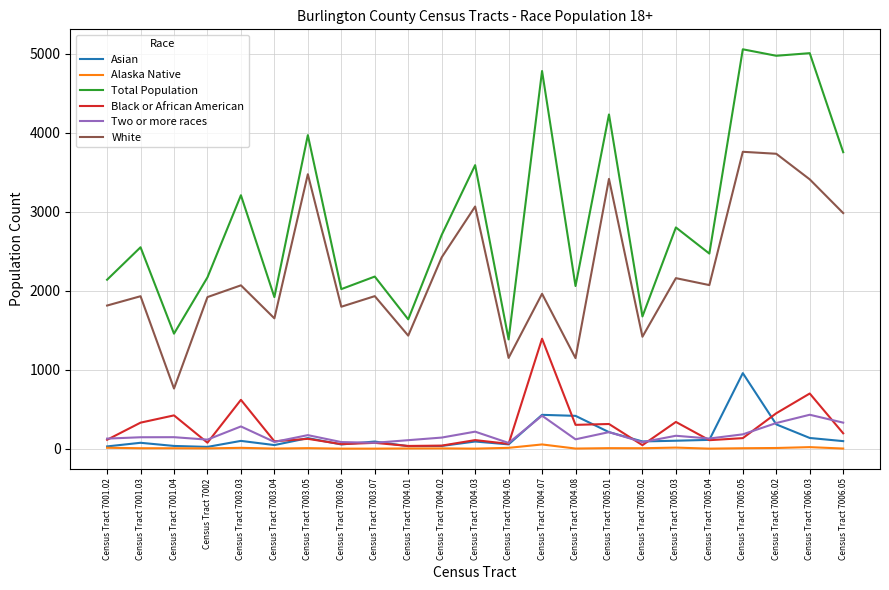

At which label does Total Population reach its minimum?

Census Tract 7004.05